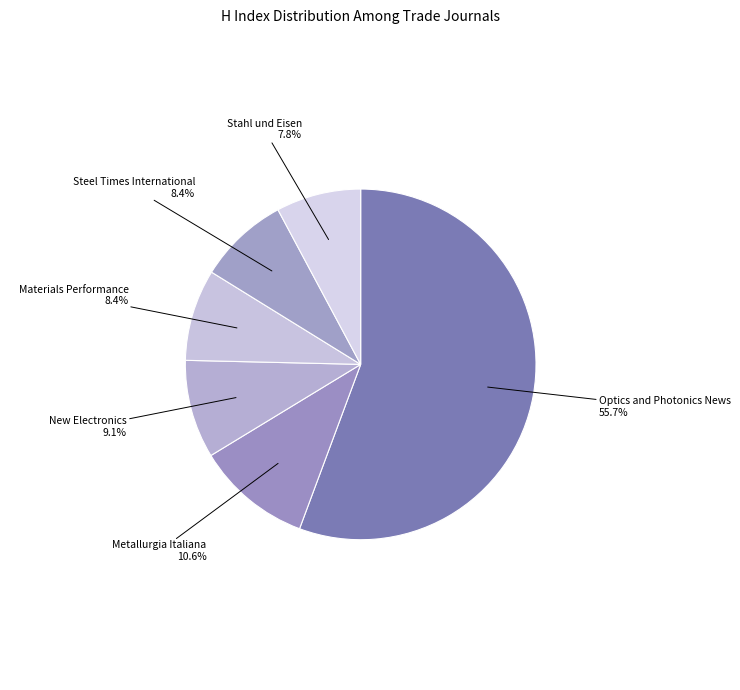

To the nearest percent, what percentage of the pie is New Electronics?

9%